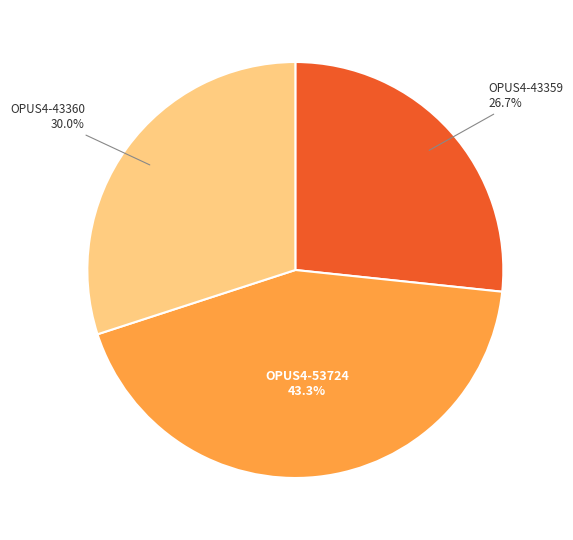

Does OPUS4-43360 account for over 50% of the chart?

No